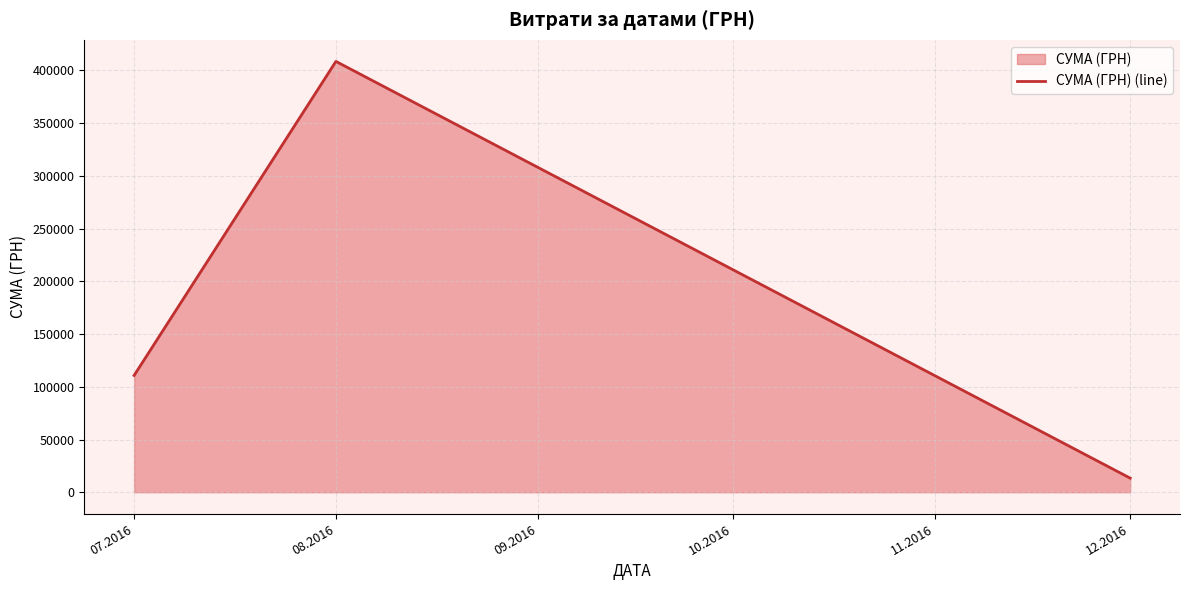

What is the ratio of the value at 12.2016 to the value at 07.2016?

0.1